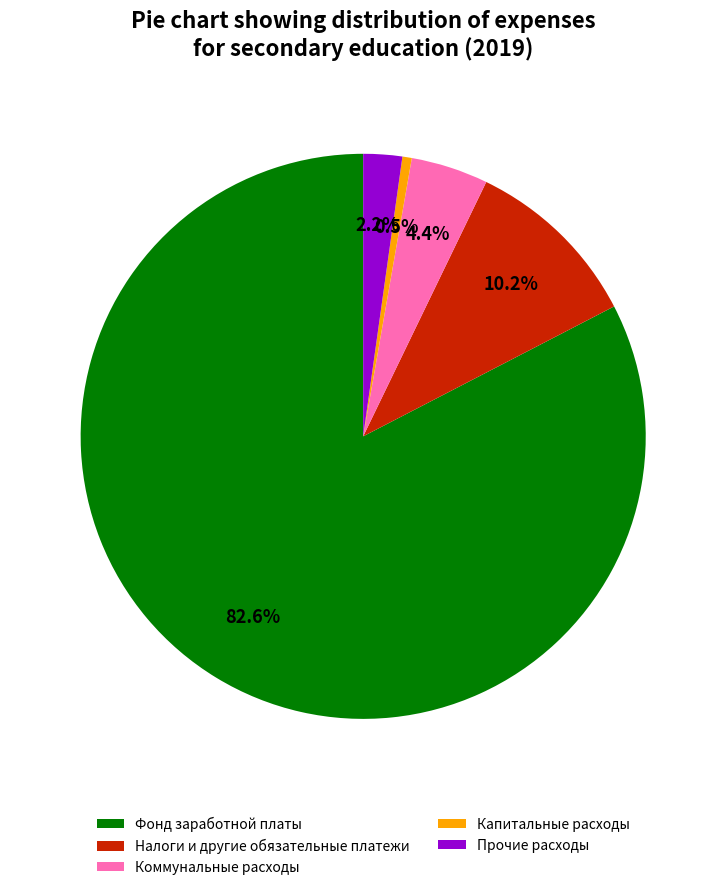

How many slices are in this pie chart?

5